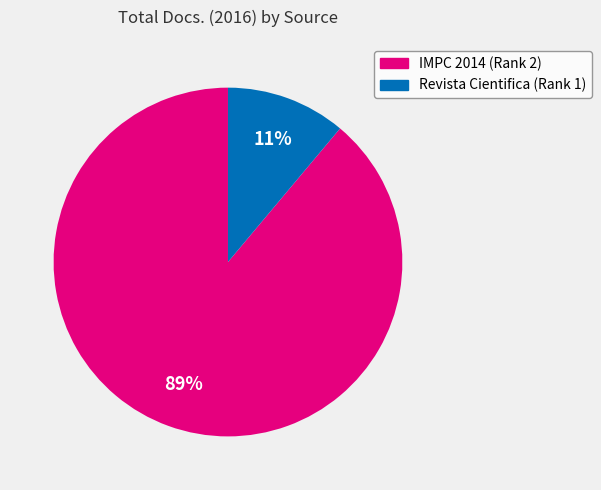

To the nearest percent, what is the difference between the IMPC 2014 (Rank 2) and Revista Cientifica (Rank 1) slice percentages?

78%